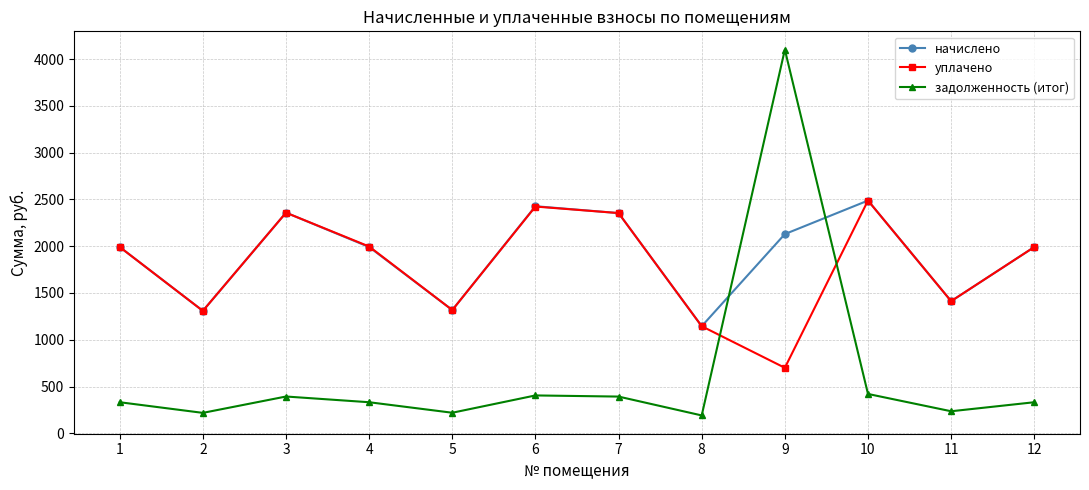

What is the sum of the уплачено values at 8 and 9?

1844.8